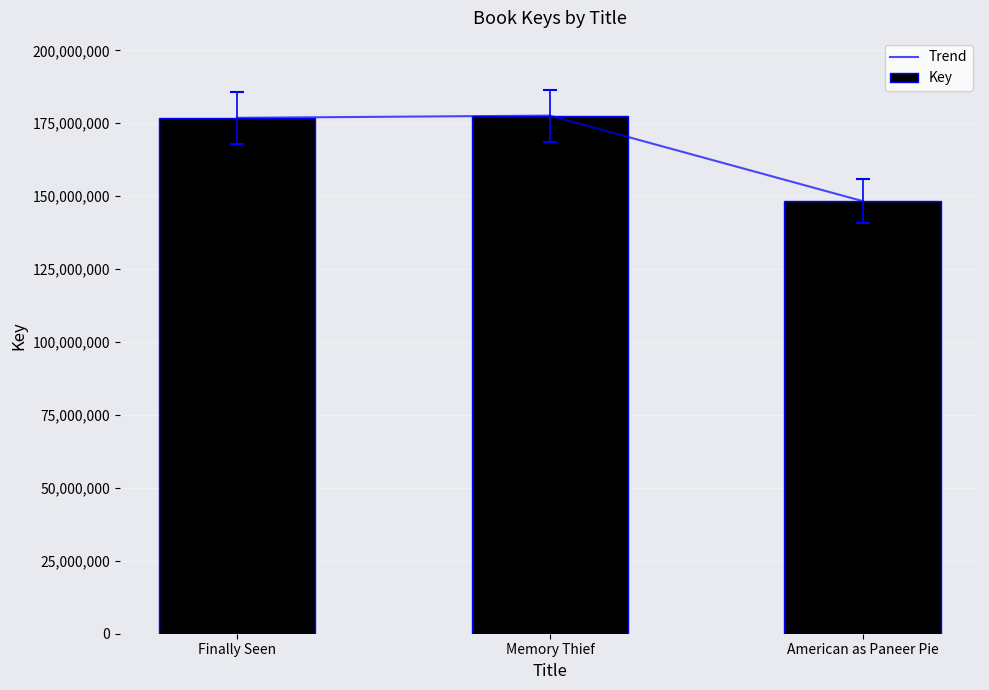

Which series has the widest spread of values?

Trend